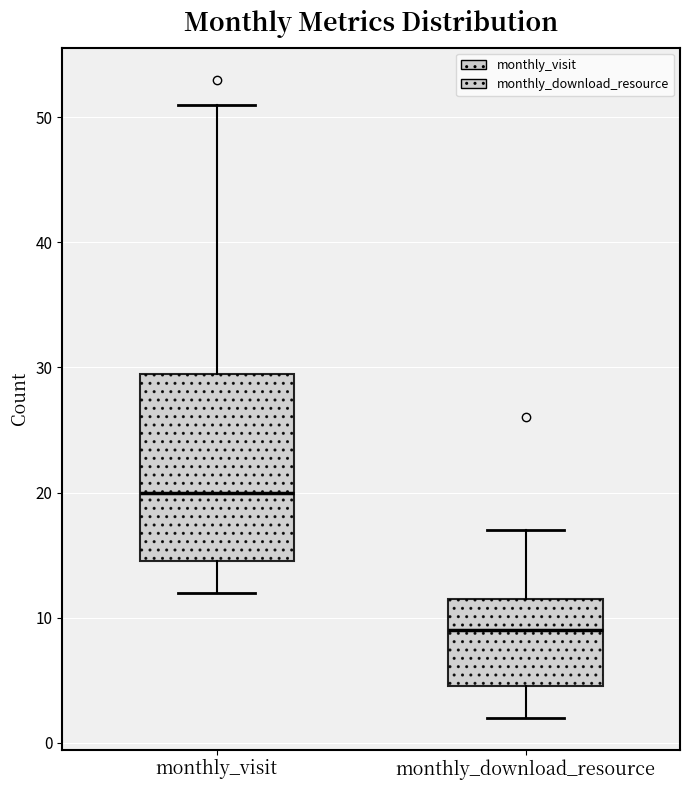

Reading left to right, read every box against the y-axis: the position of its median line, the range the box covers, and the ends of its whiskers. The values are not printed on the chart, so give them approximately, as read against the axis.

monthly_visit: median 20, box 15 to 30, whiskers 12 to 51
monthly_download_resource: median 9, box 5 to 12, whiskers 2 to 17